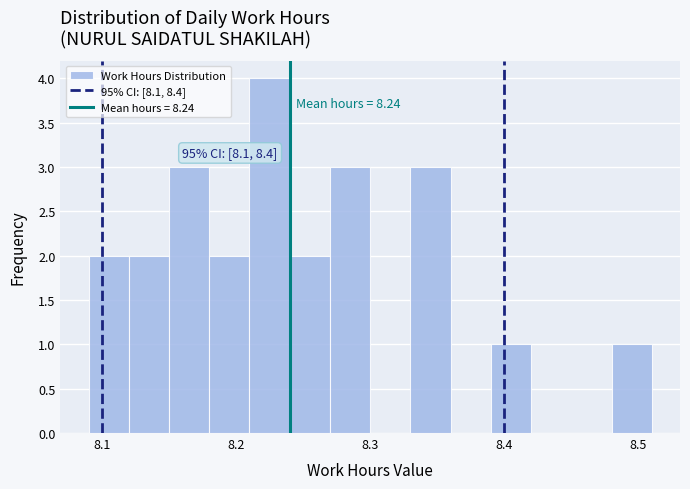

Read against the x-axis, roughly where is the centre of the tallest bar?

8.23